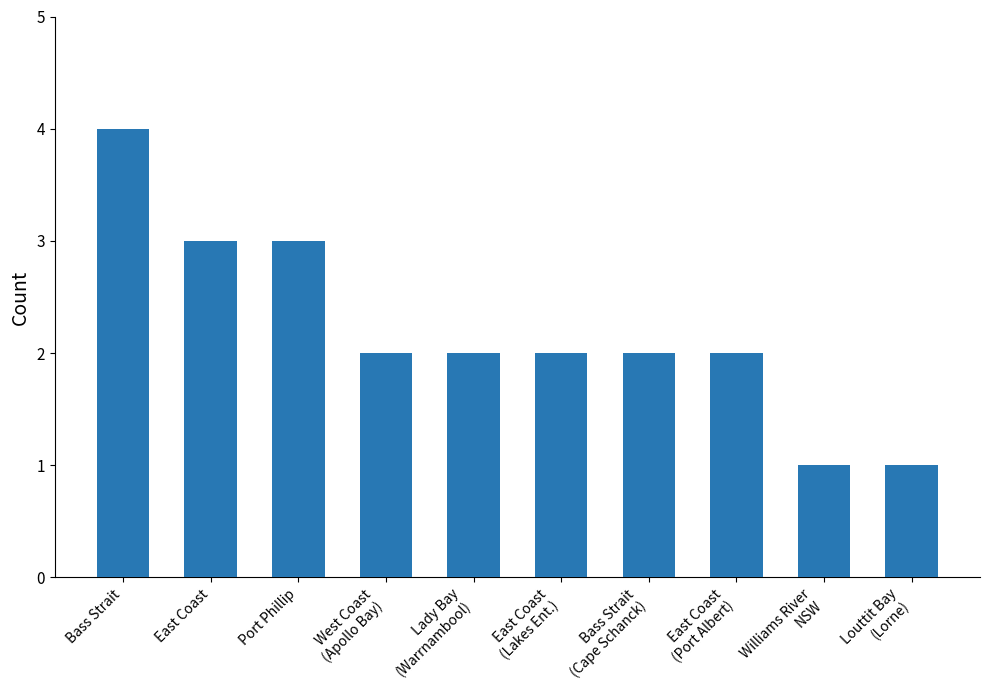

Which category has the highest value across all series?

Bass Strait